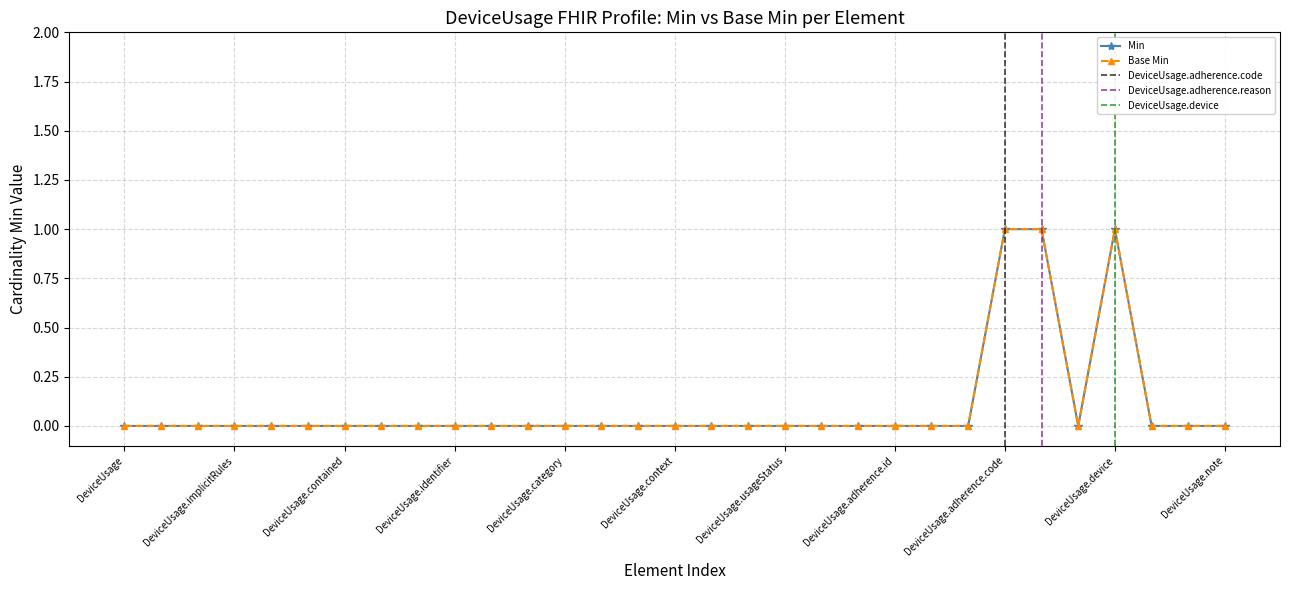

Rank the categories by Base Min value from lowest to highest.

DeviceUsage, DeviceUsage.id, DeviceUsage.meta, DeviceUsage.implicitRules, DeviceUsage.language, DeviceUsage.text, DeviceUsage.contained, DeviceUsage.extension, DeviceUsage.modifierExtension, DeviceUsage.identifier, DeviceUsage.basedOn, DeviceUsage.status, DeviceUsage.category, DeviceUsage.patient, DeviceUsage.derivedFrom, DeviceUsage.context, DeviceUsage.timing[x], DeviceUsage.dateAsserted, DeviceUsage.usageStatus, DeviceUsage.usageReason, DeviceUsage.adherence, DeviceUsage.adherence.id, DeviceUsage.adherence.extension, DeviceUsage.adherence.modifierExtension, DeviceUsage.informationSource, DeviceUsage.reason, DeviceUsage.bodySite, DeviceUsage.note, DeviceUsage.adherence.code, DeviceUsage.adherence.reason, DeviceUsage.device